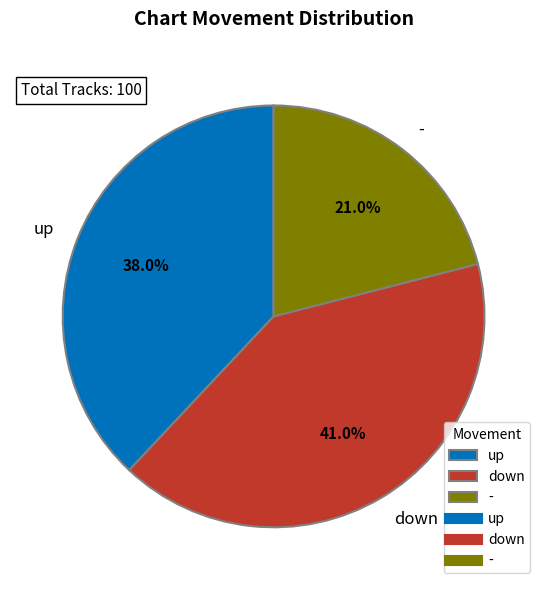

How much of the chart is everything except down?

59.0%